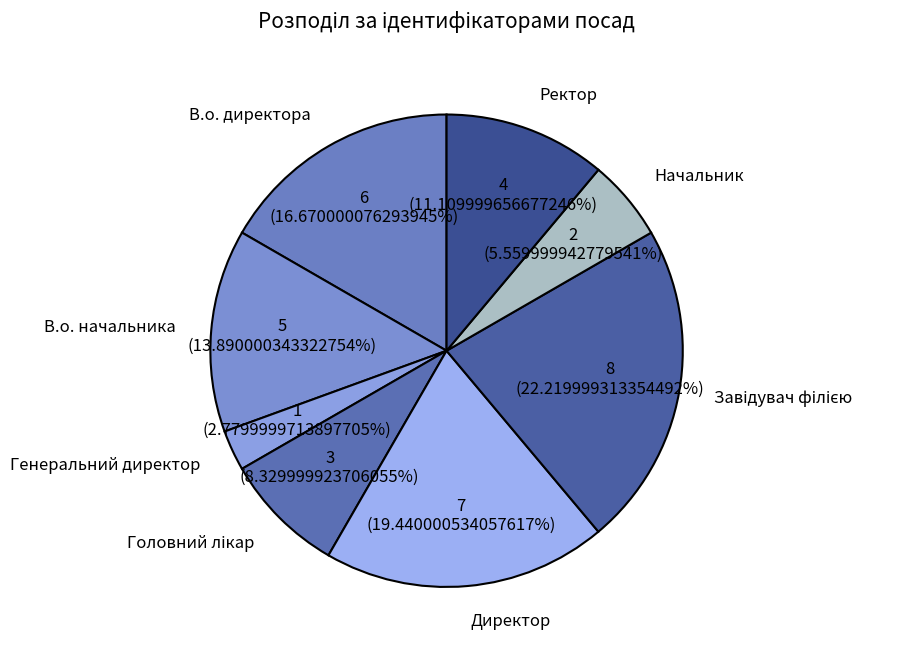

Count the number of slices in the pie.

8